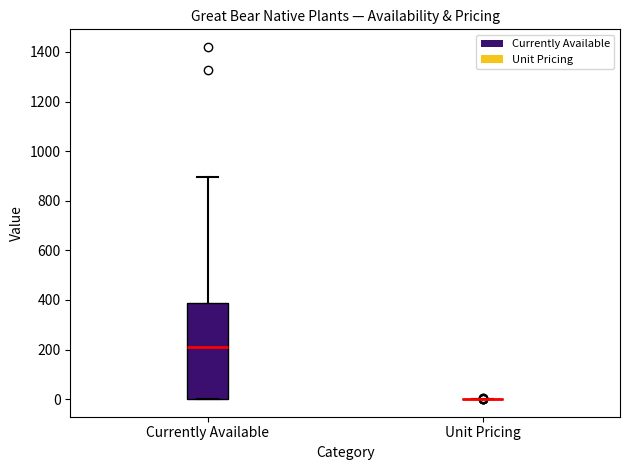

Comparing the boxes themselves (not the whiskers), which one is the tallest?

Currently Available